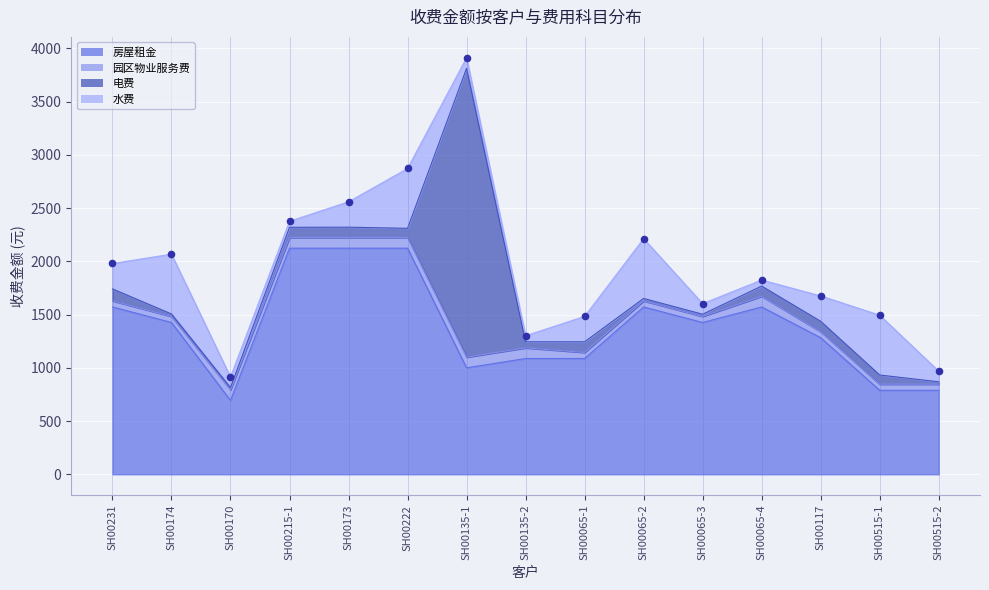

What is the total value across all series at SH00065-4?

1824.8